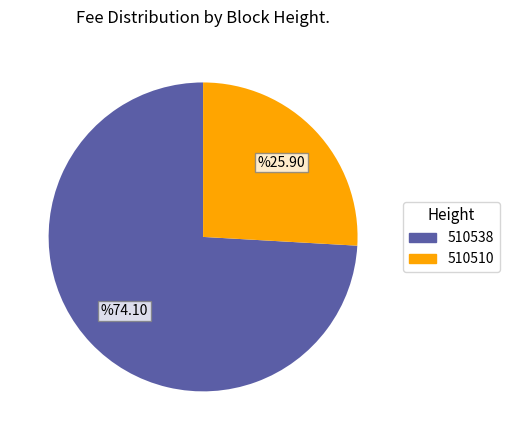

Is it true that 510510 is 14% of the pie?

False